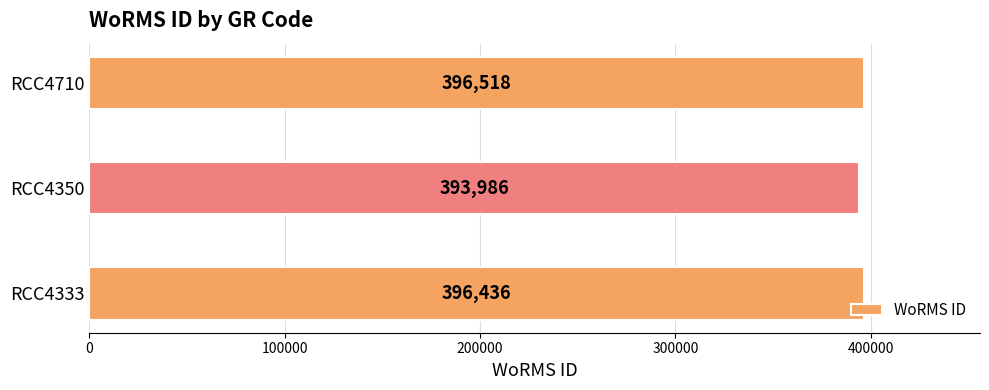

What is the sum of all values?

1186940